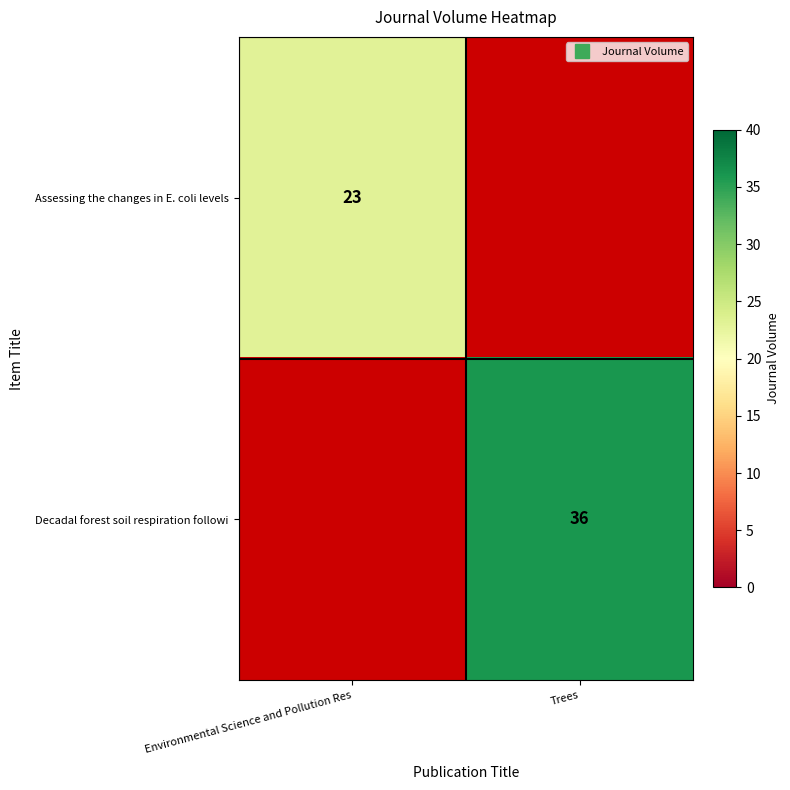

Is it true that Decadal forest soil respiration followi equals 11.1 at Trees?

False